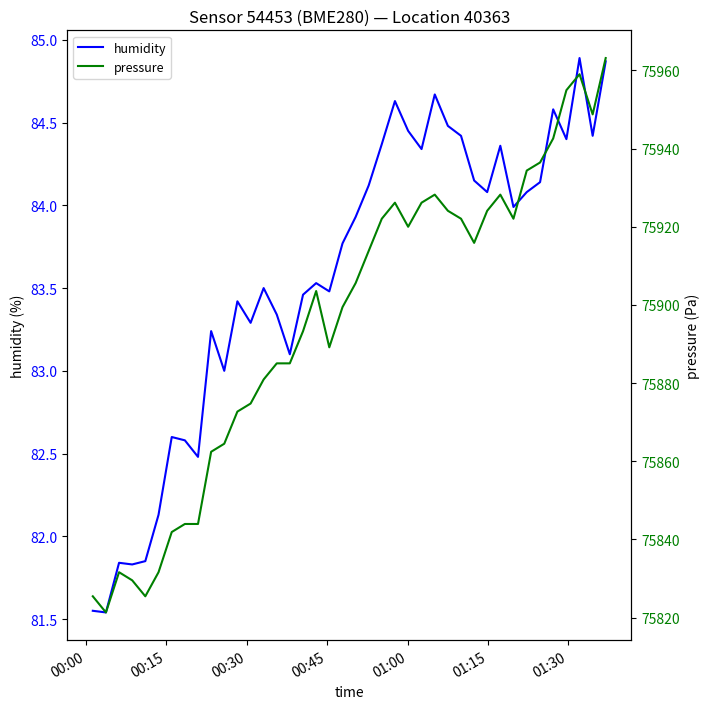

Is this an area chart (filled region under the line)?

No